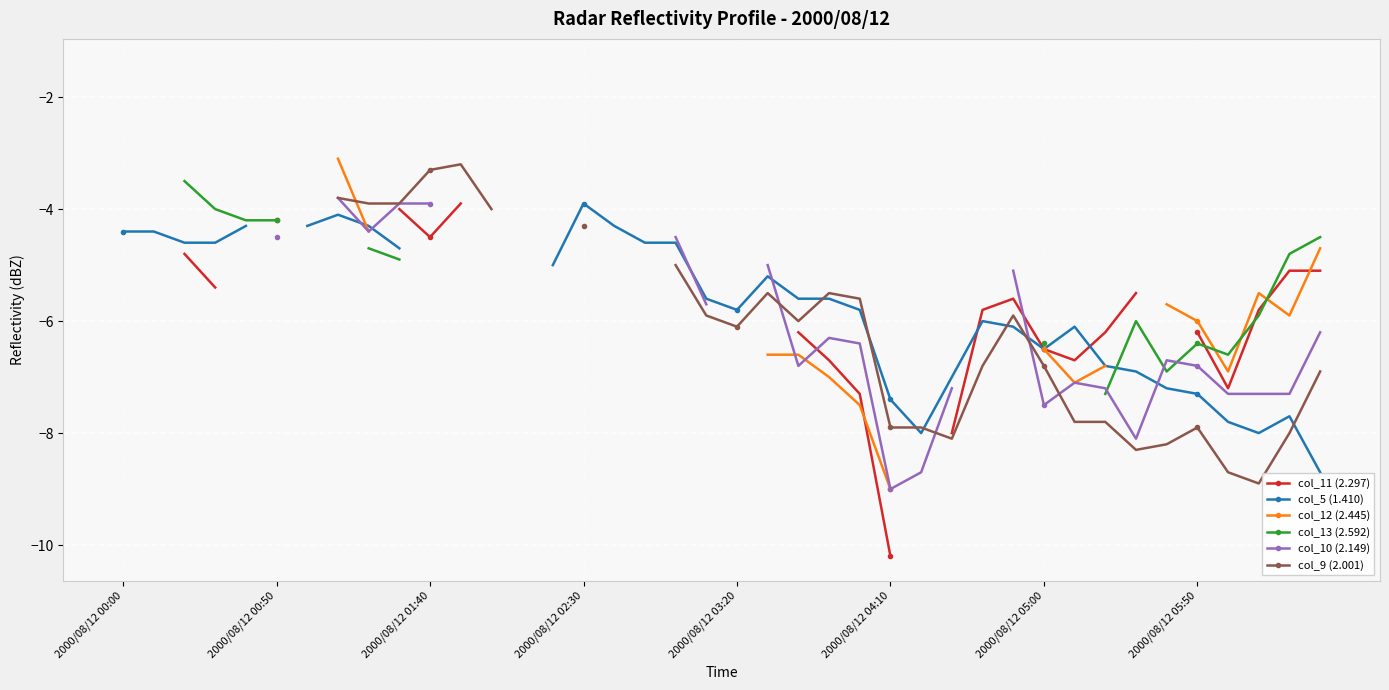

What is the smallest value displayed?

-10.2